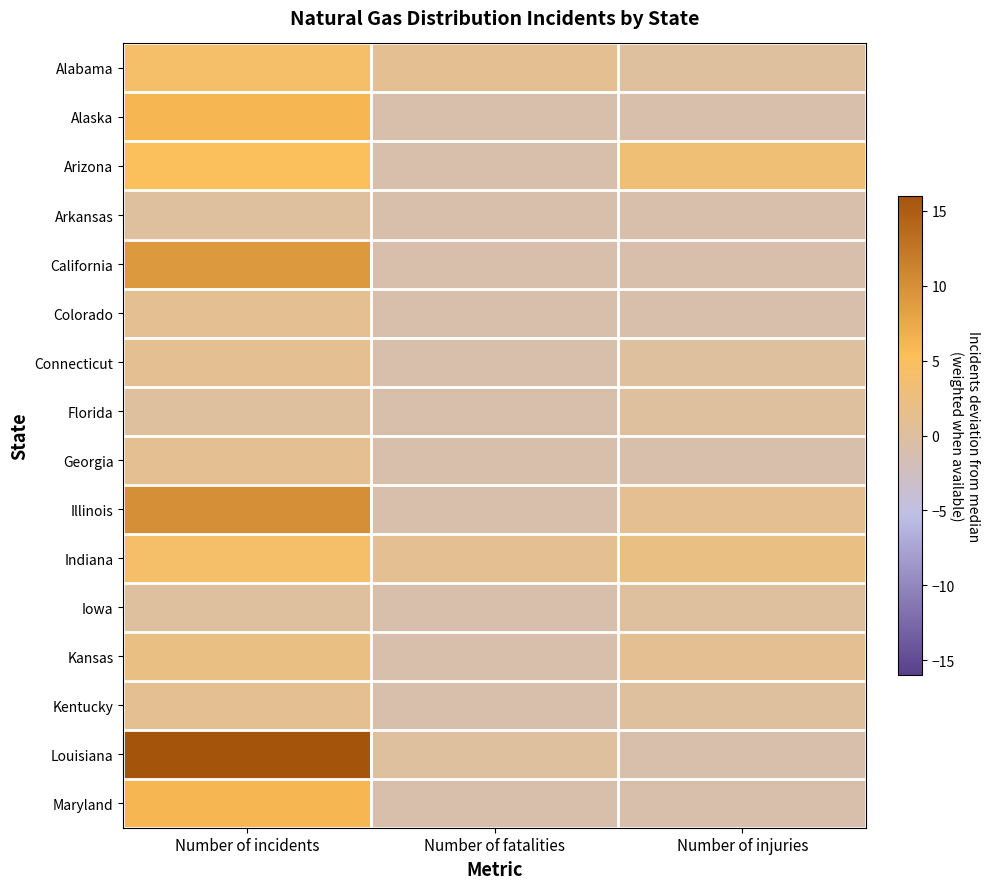

How many series are shown in this chart?

16